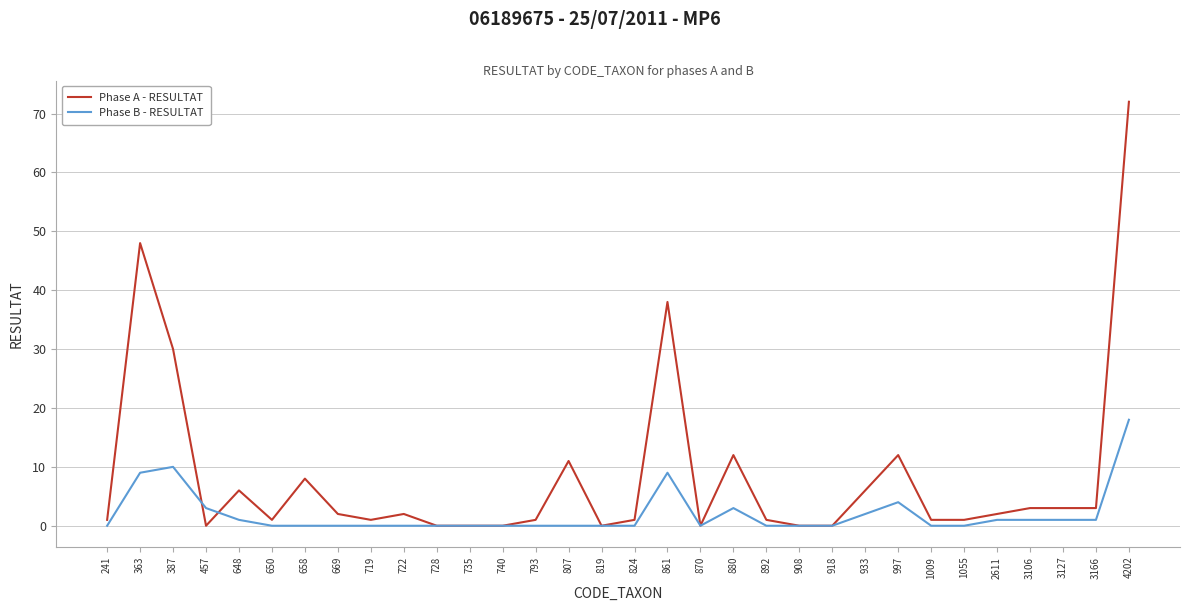

At which category is the sum across all series the highest?

4202